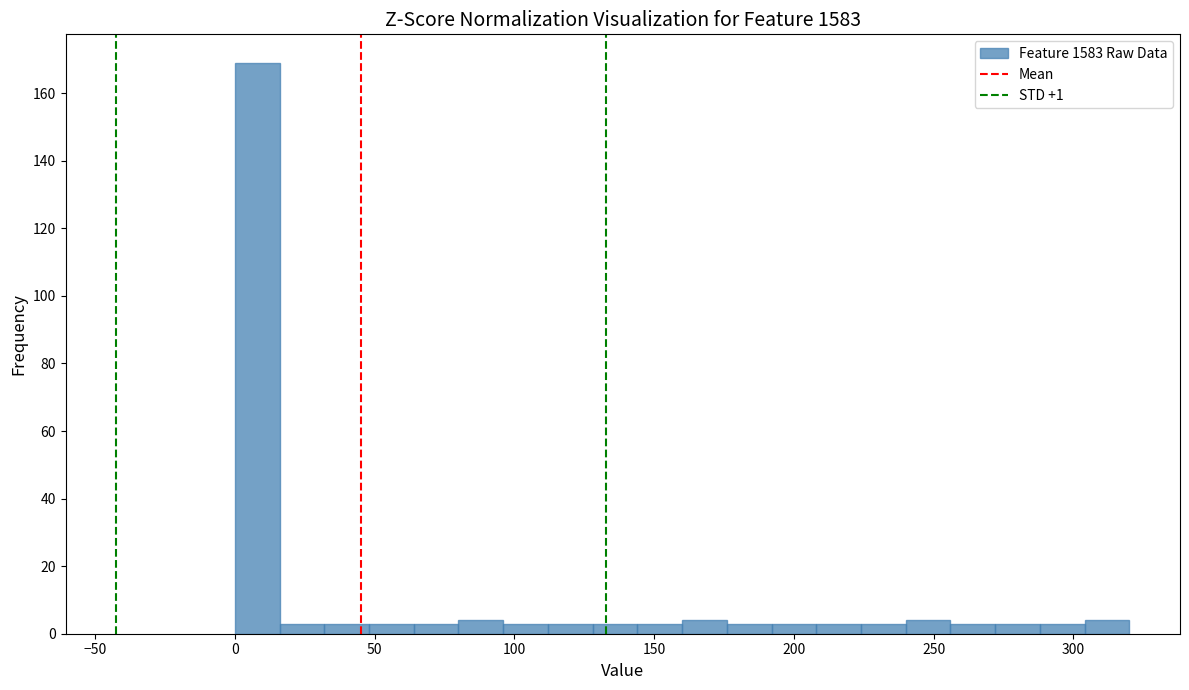

Read against the x-axis, roughly where is the centre of the tallest bar?

10